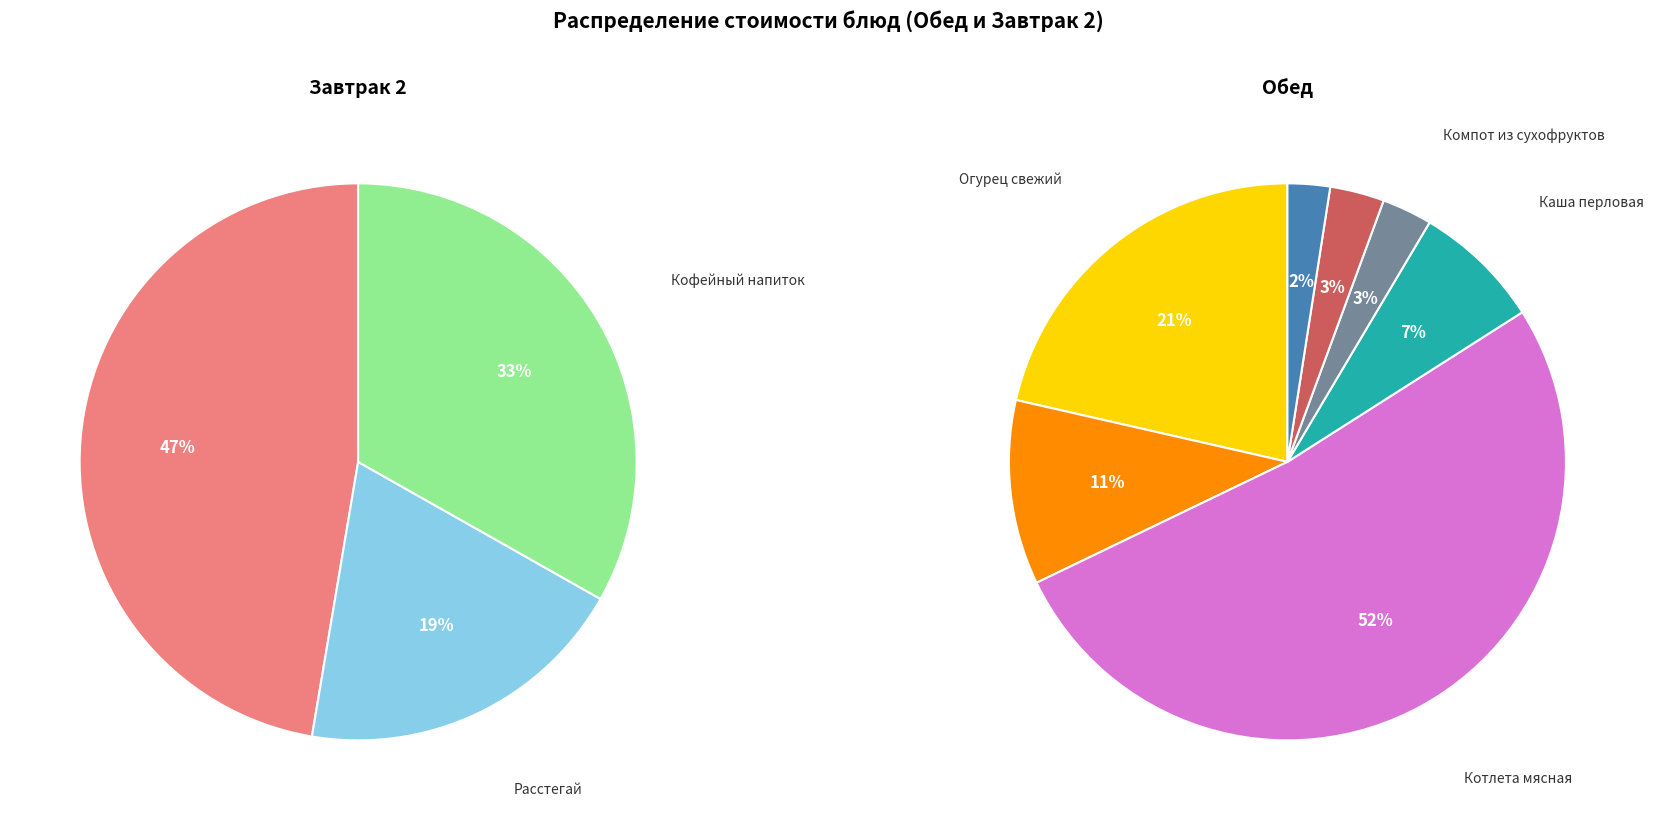

What portion of the pie excludes Мандарин?

85.2%